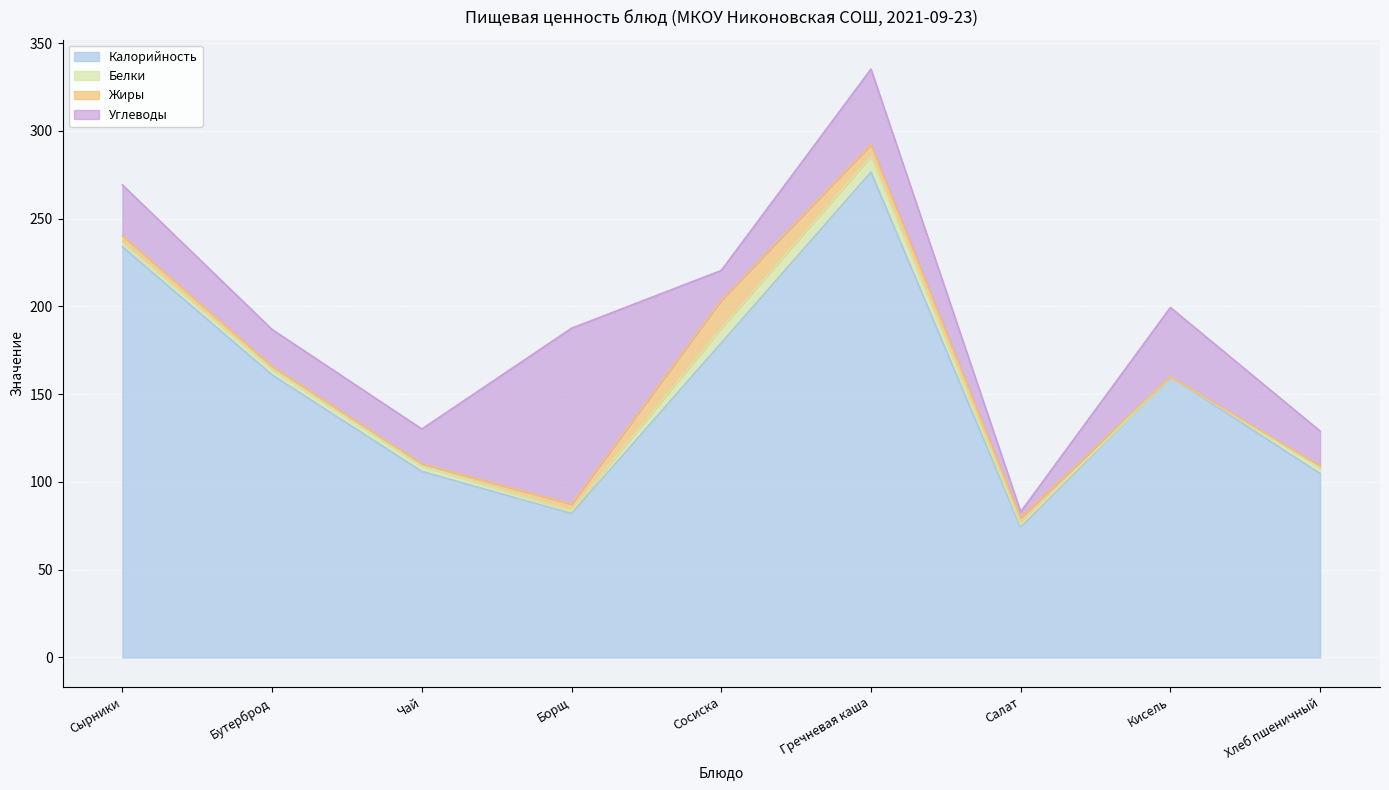

What position from the right is Кисель?

2